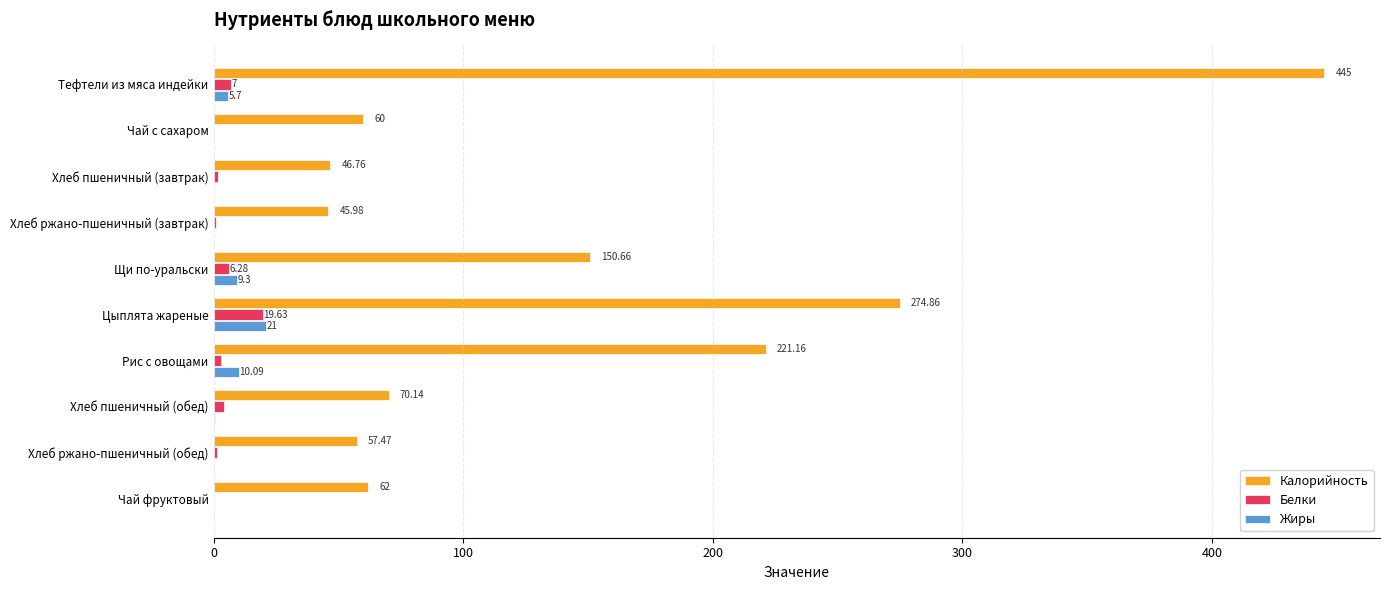

Where is Калорийность nearest to the value 245?

Рис с овощами